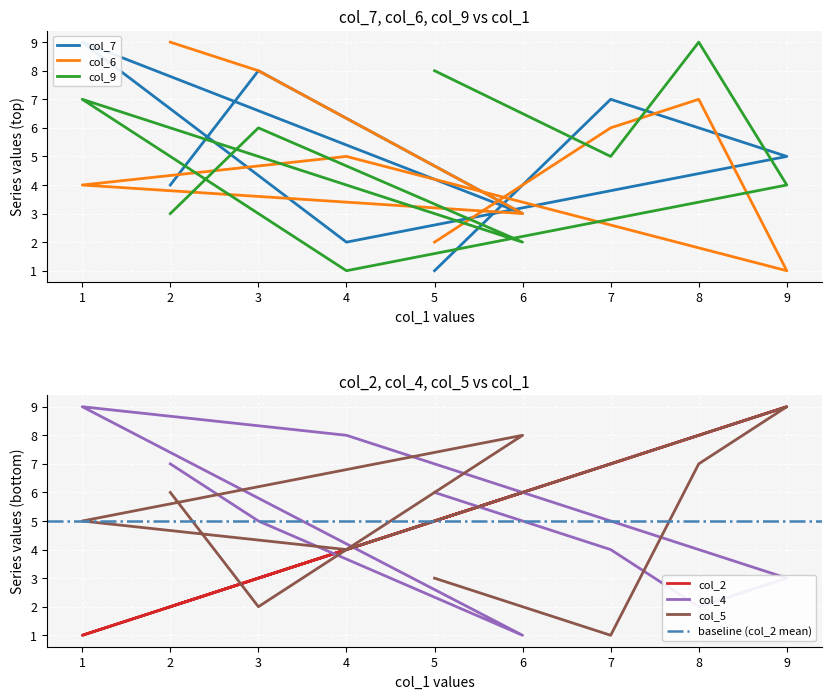

How many interior local valleys does the col_6 series have?

2